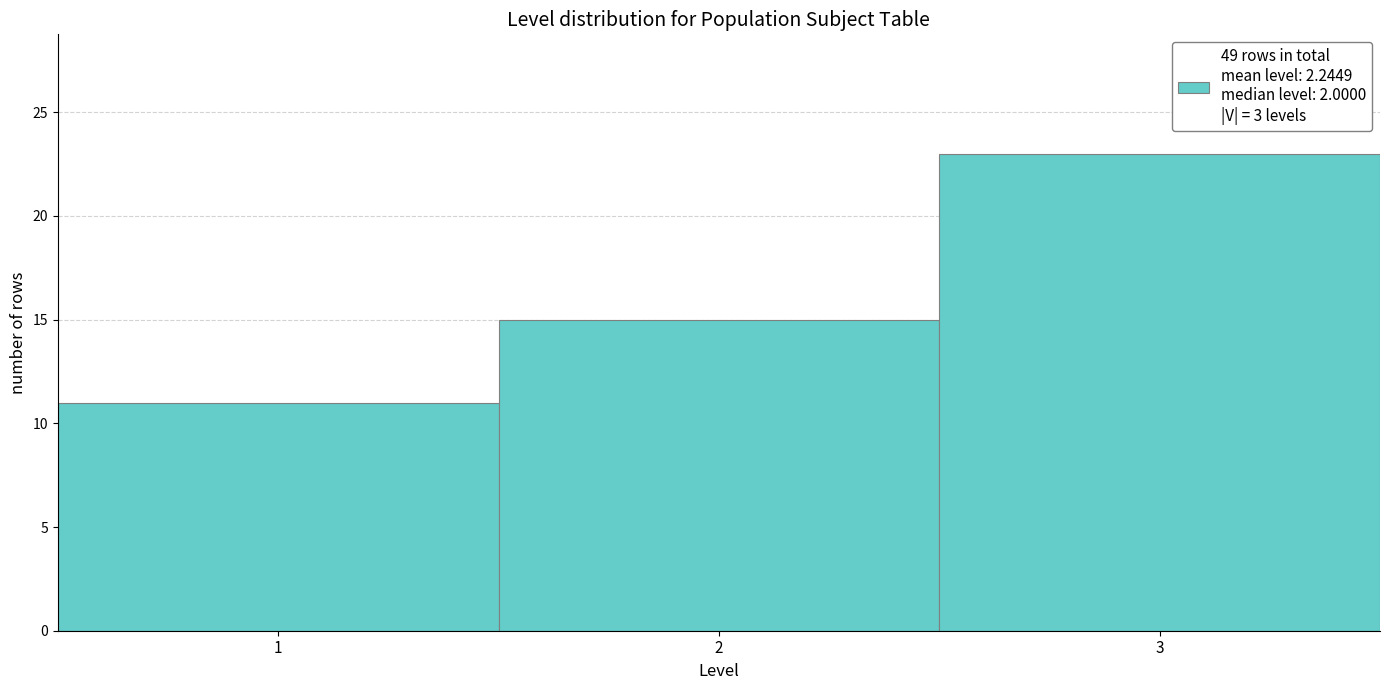

Reading left to right, list every bar in this chart as the range it spans on the x-axis followed by its height. The values are not printed on the chart, so give them approximately, as read against the axis.

0.5 to 1.5: 11
1.5 to 2.5: 15
2.5 to 3.5: 23